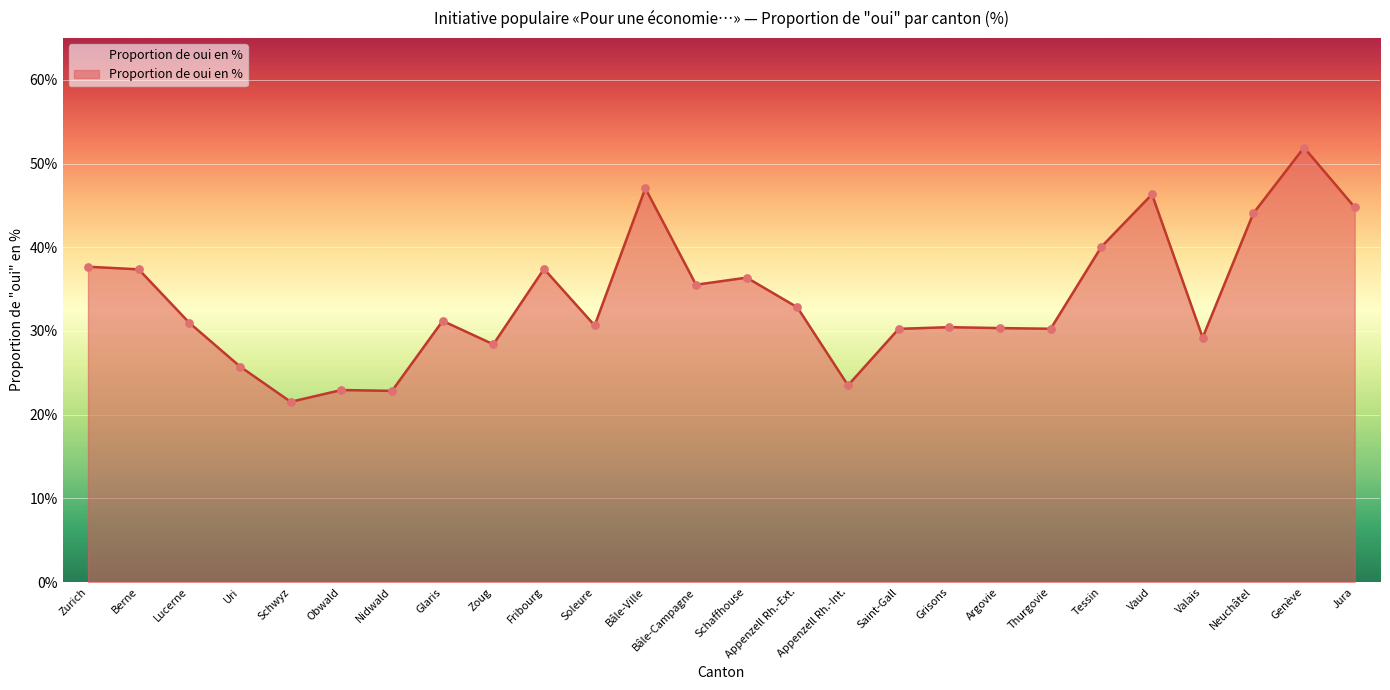

Approximately how many times larger is the value at Grisons compared to Tessin?

0.8